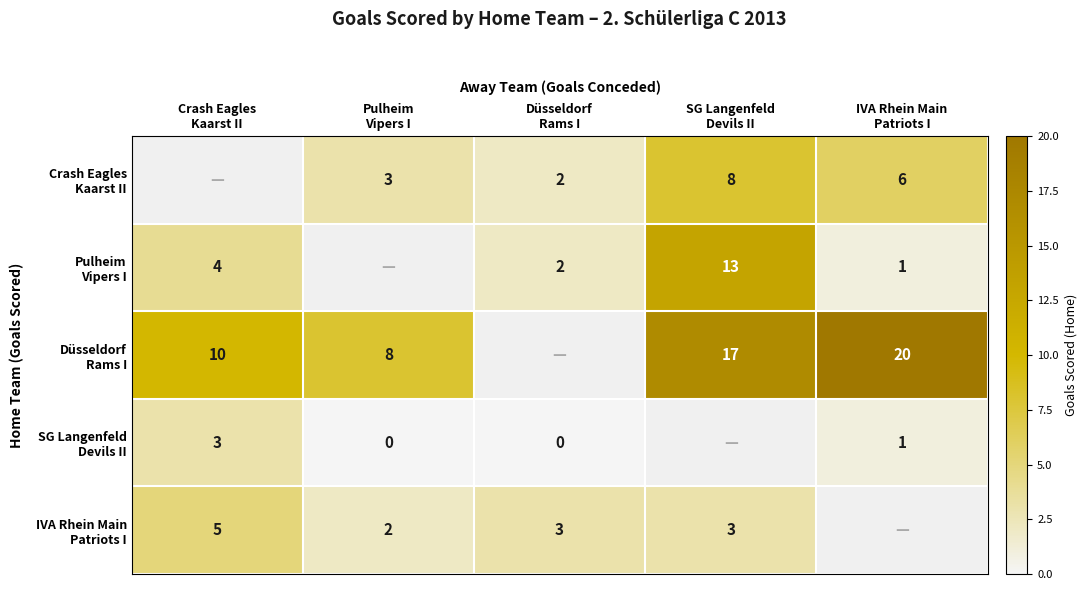

How many data points in IVA Rhein Main Patriots I are less than 3?

1